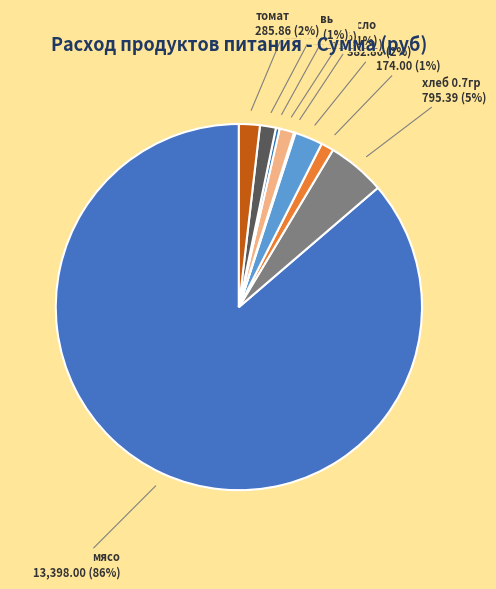

What is the ratio of the value at чай to the value at лук?

3.3